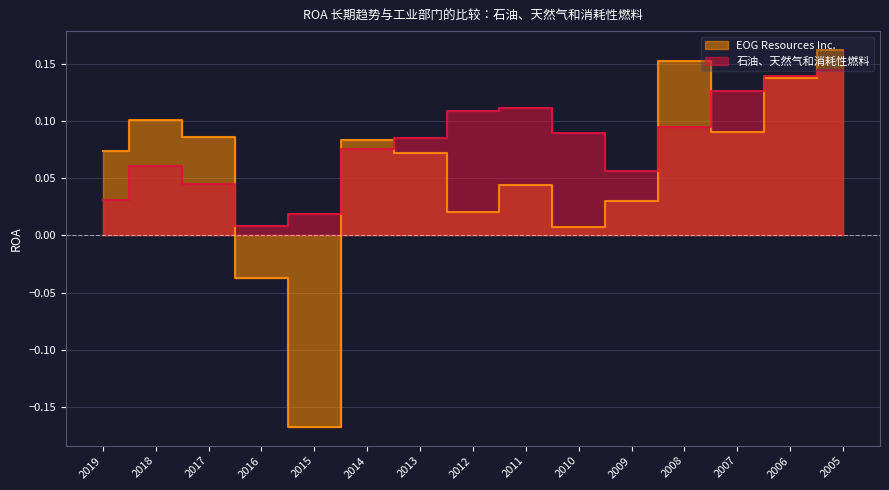

The 石油、天然气和消耗性燃料 series shows 0.0 at 2016. True or false?

True